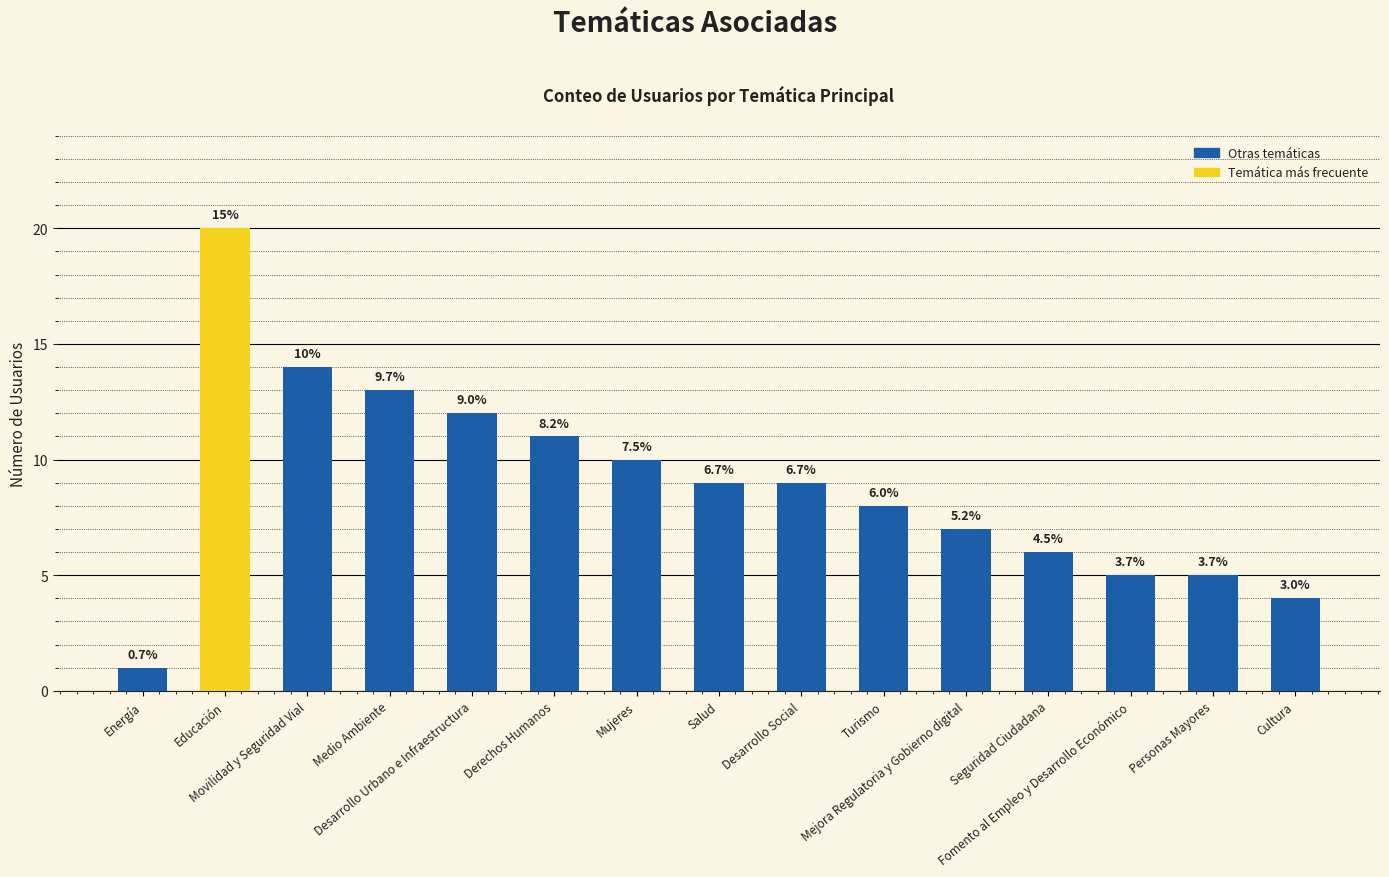

What is the difference between the maximum and minimum values?

19